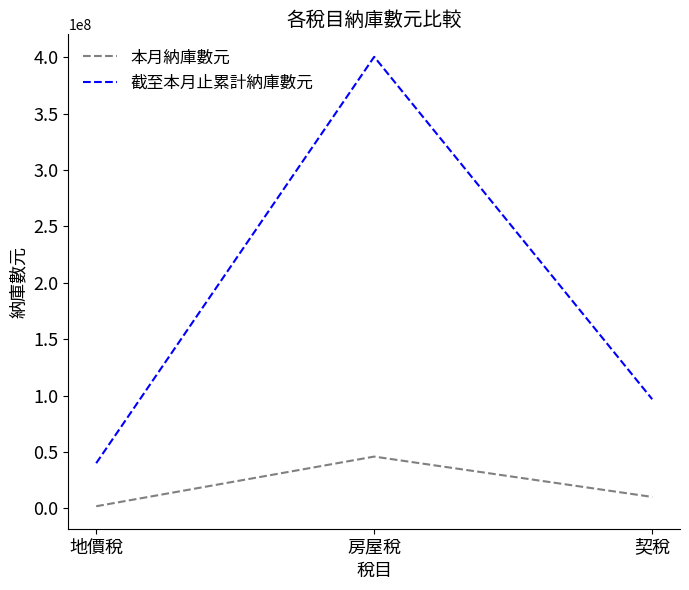

Rank the series by their maximum value, from highest to lowest.

截至本月止累計納庫數元, 本月納庫數元